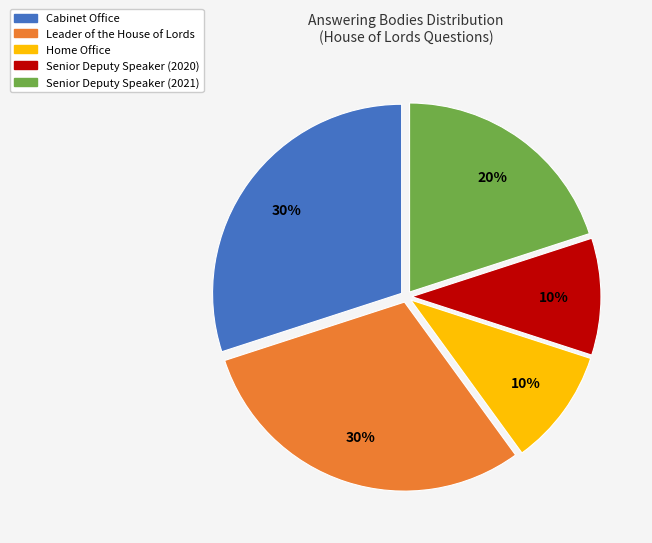

To the nearest percent, what is the difference between the largest and smallest slice percentages?

20%